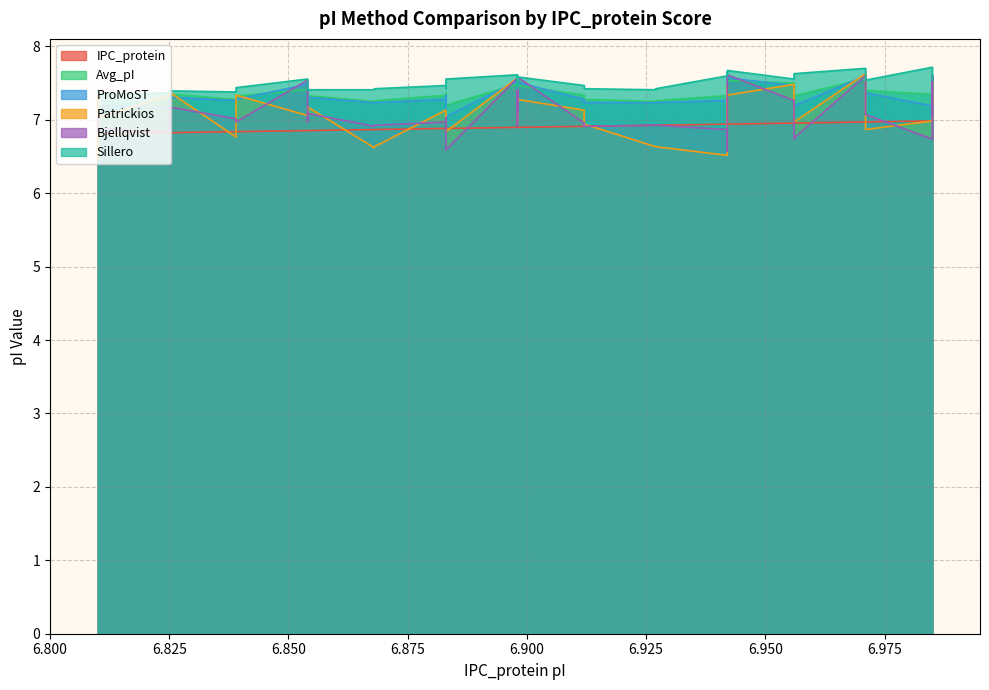

How many lines are shown in the chart?

6